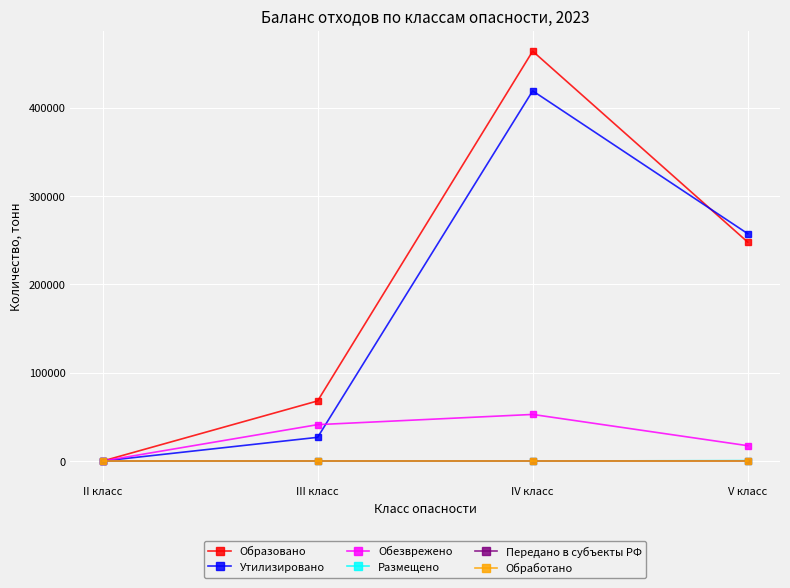

Reading left to right, extract all data points from this chart.

Образовано: II класс=0.0	III класс=68068.0	IV класс=464084.9	V класс=247892.1
Утилизировано: II класс=0.0	III класс=26852.0	IV класс=419150.0	V класс=257422.2
Обезврежено: II класс=0.0	III класс=41210.5	IV класс=52774.9	V класс=17377.6
Размещено: II класс=0.0	III класс=0.0	IV класс=0.0	V класс=523.9
Передано в субъекты РФ: II класс=0.0	III класс=0.0	IV класс=0.0	V класс=0.0
Обработано: II класс=0.0	III класс=0.0	IV класс=0.0	V класс=0.0